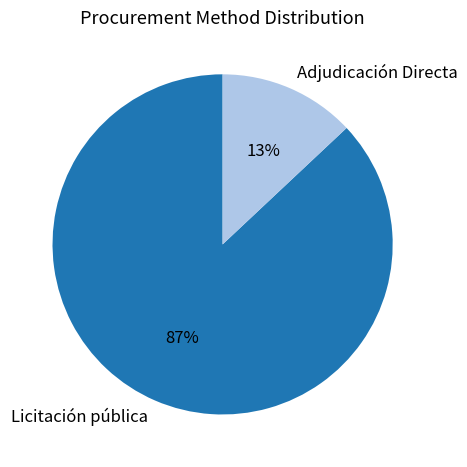

Is the sum of Adjudicación Directa and Licitación pública greater than half?

Yes